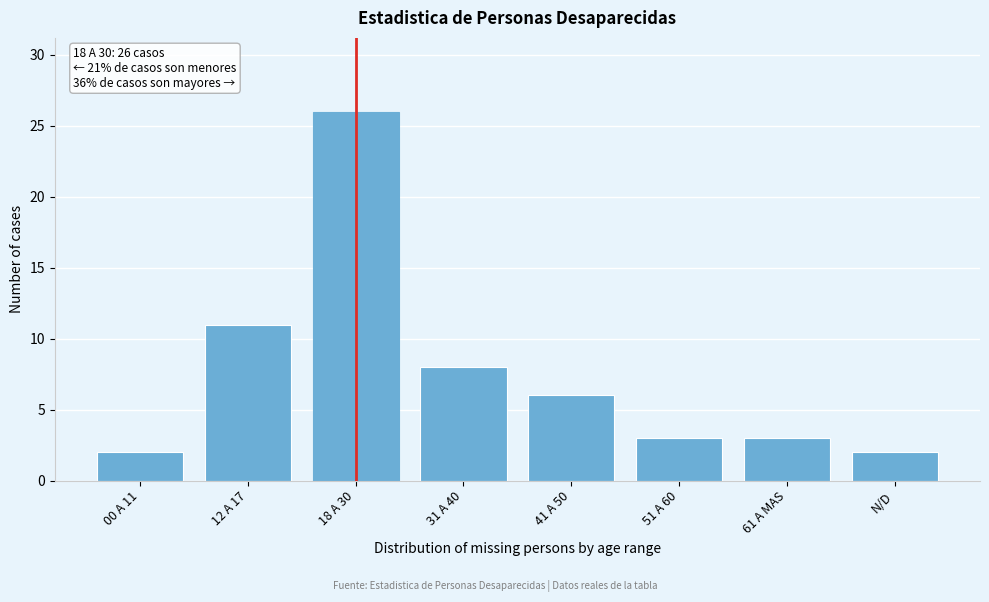

Reading left to right, list all the values displayed in this chart.

2	11	26	8	6	3	3	2